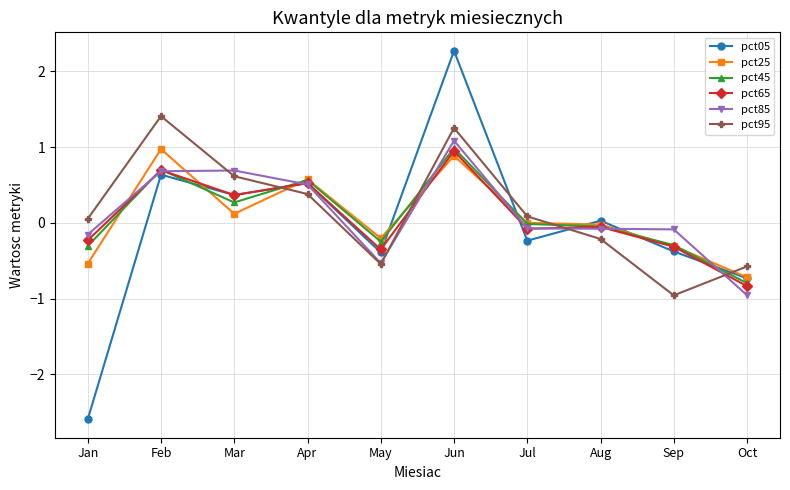

What is the value of the pct25 point at the 6th from the left?

0.9